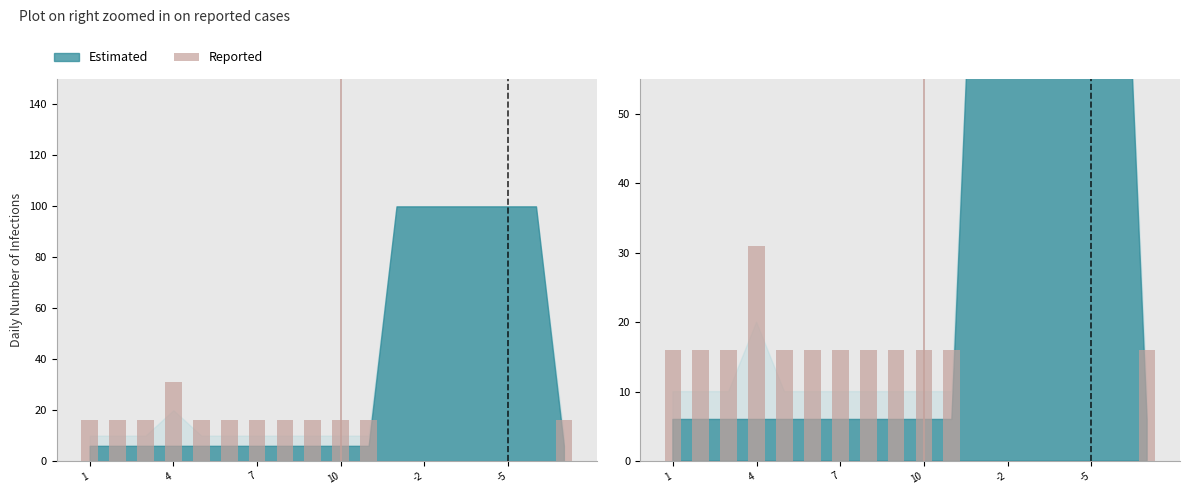

What is the average value?

12